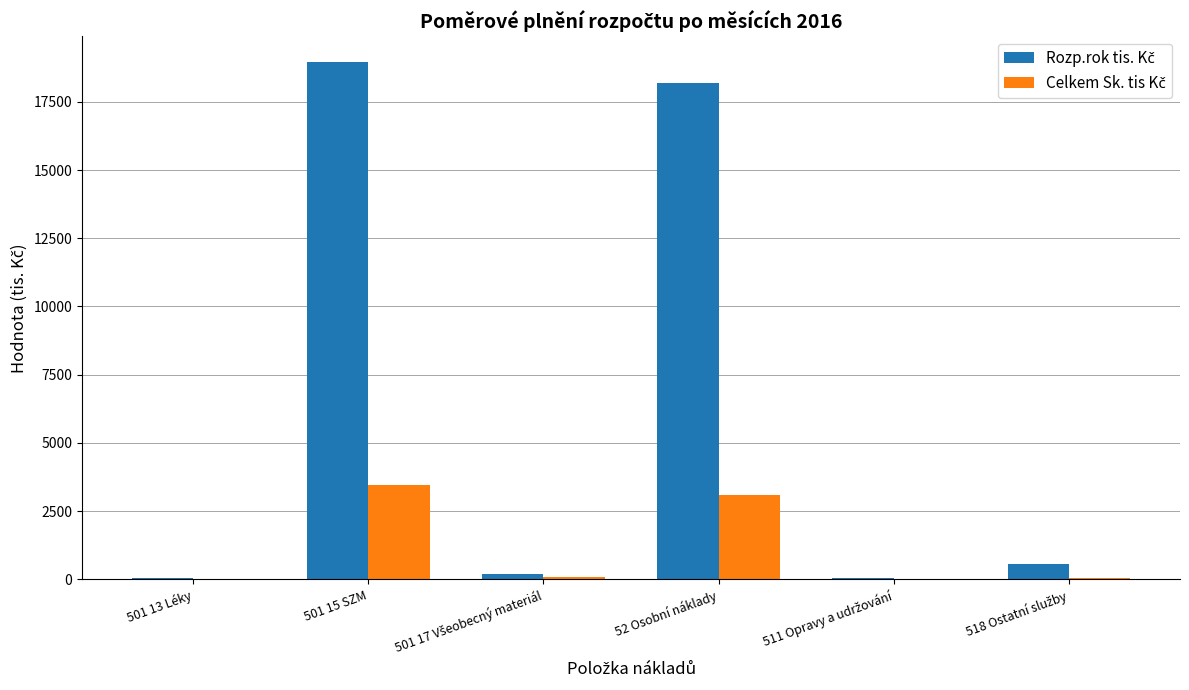

At which category is the sum across all series the highest?

501 15 SZM